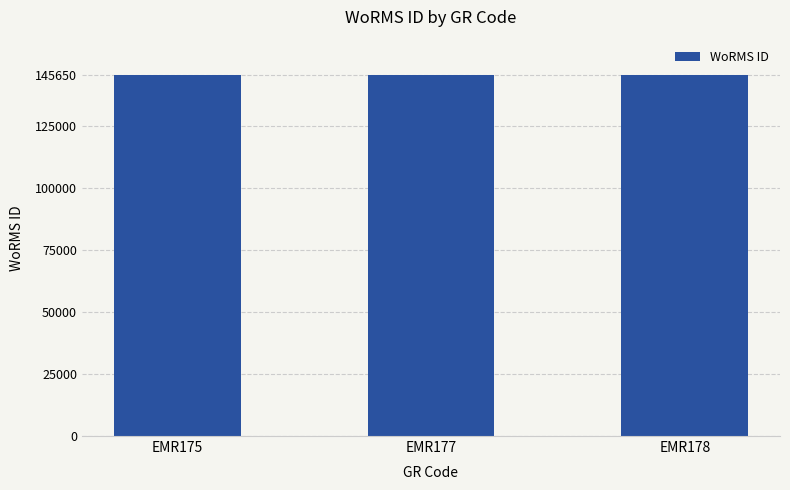

What is the ratio of the value at EMR175 to the value at EMR178?

1.0